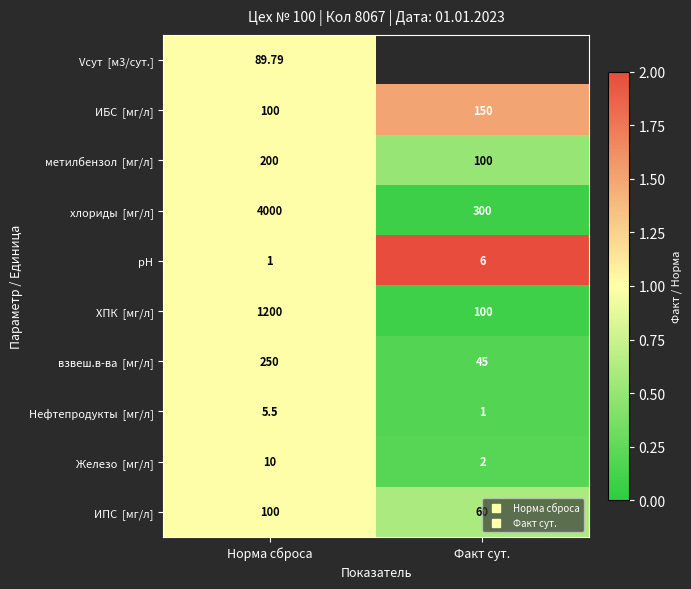

True or false: взвеш.в-ва [мг/л] has a value of 0.3 at Норма сброса.

False